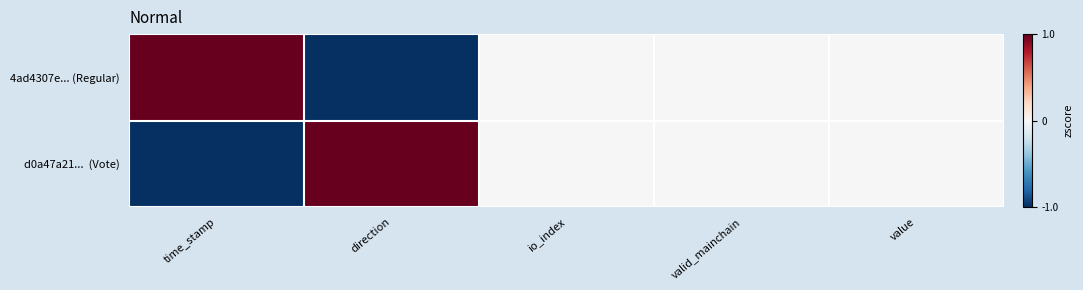

Which category has the highest value across all series?

time_stamp